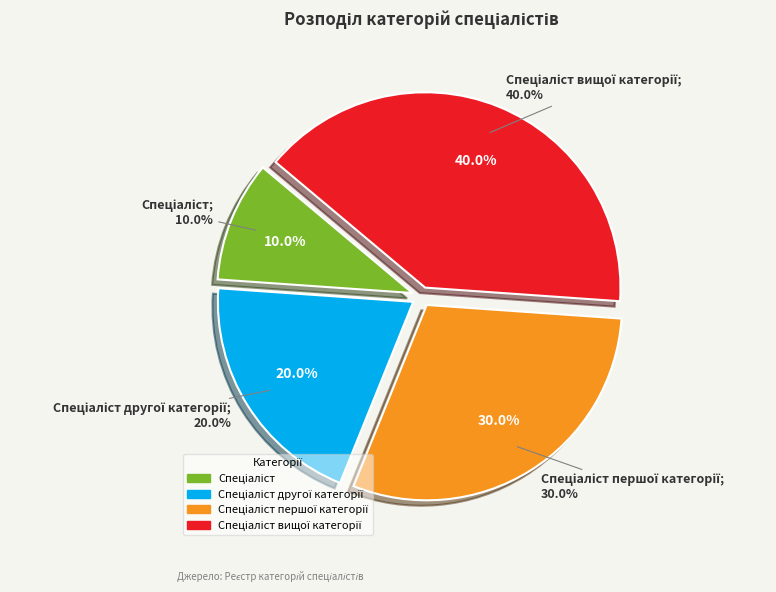

Do Спеціаліст першої категорії and Спеціаліст together represent more than half of the pie?

No